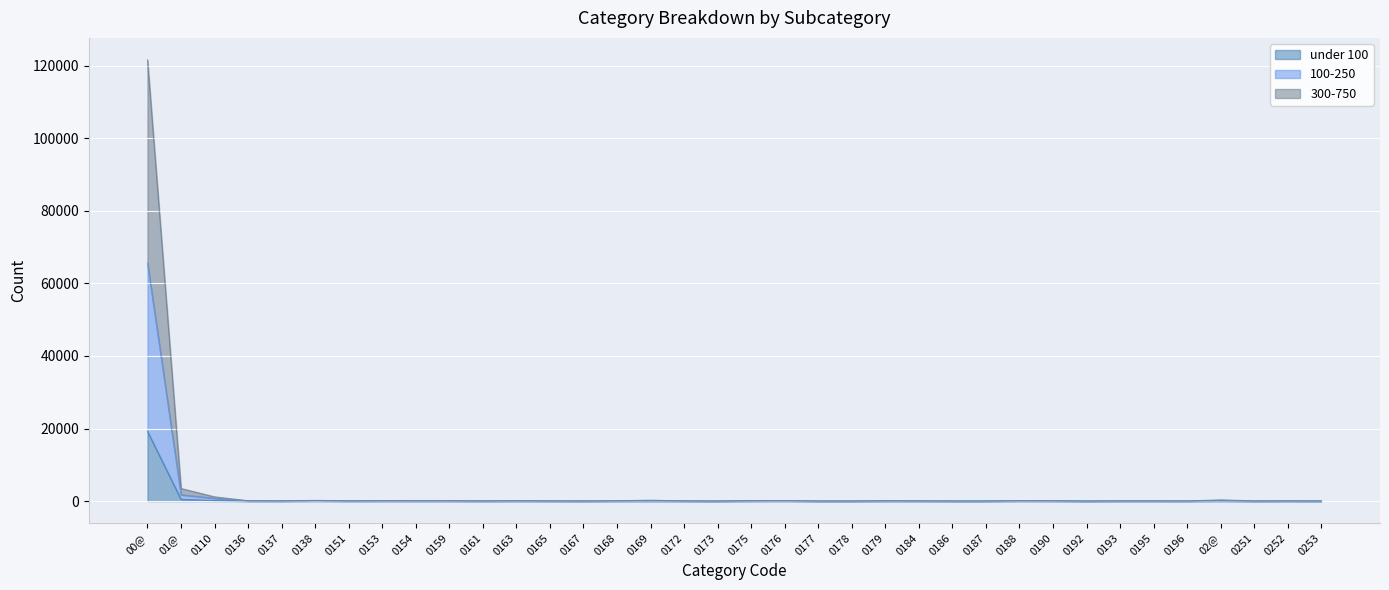

What is the average value of the 300-750 series?

3584